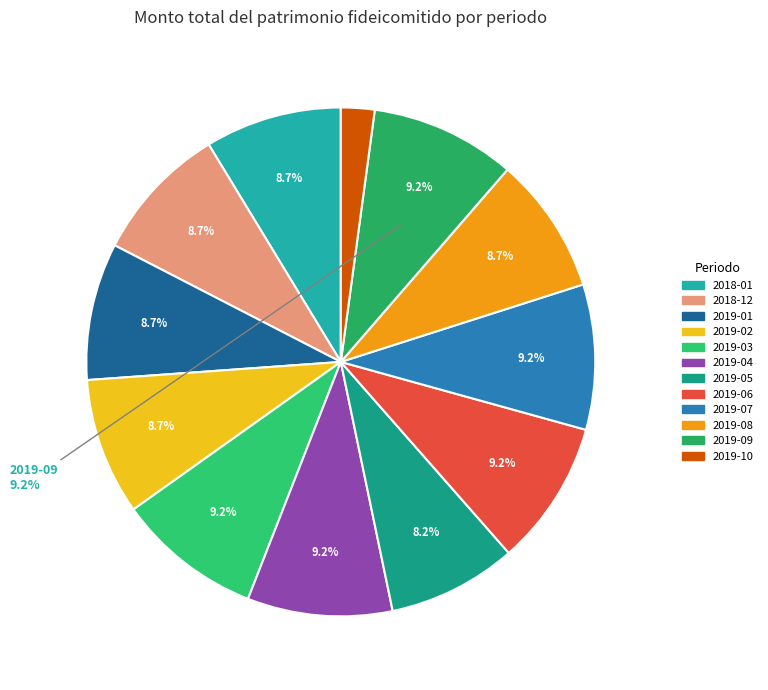

Approximately how many times larger is the value at 2018-01 compared to 2019-04?

0.9